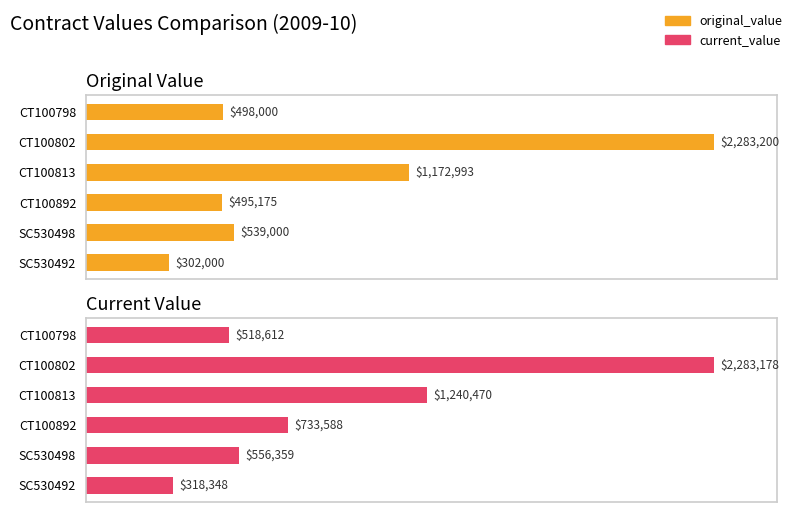

Which series has the widest spread of values?

original_value